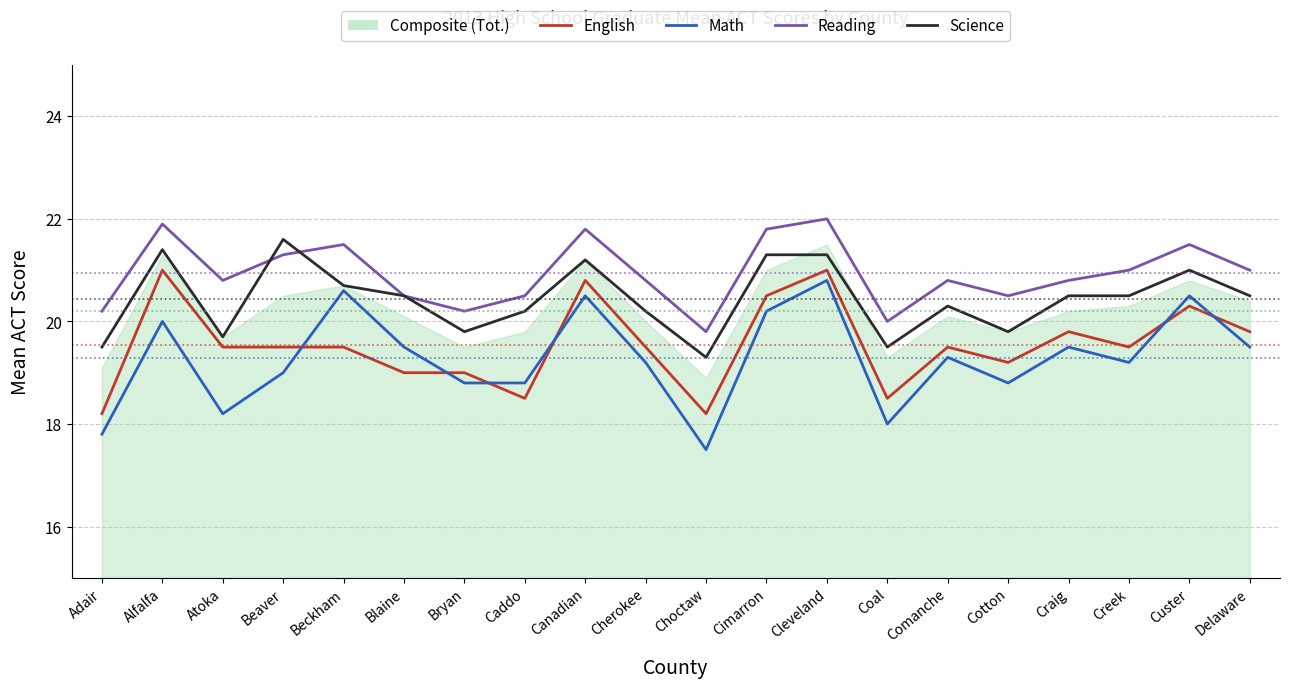

Between Alfalfa and Caddo, which series saw the biggest shift?

English